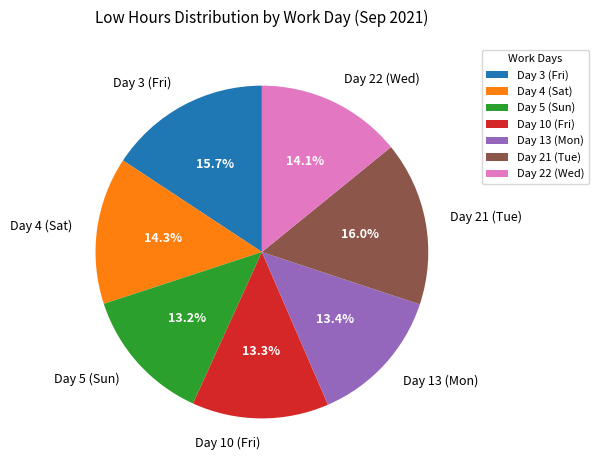

True or false: Day 3 (Fri) accounts for 16% of the total.

True